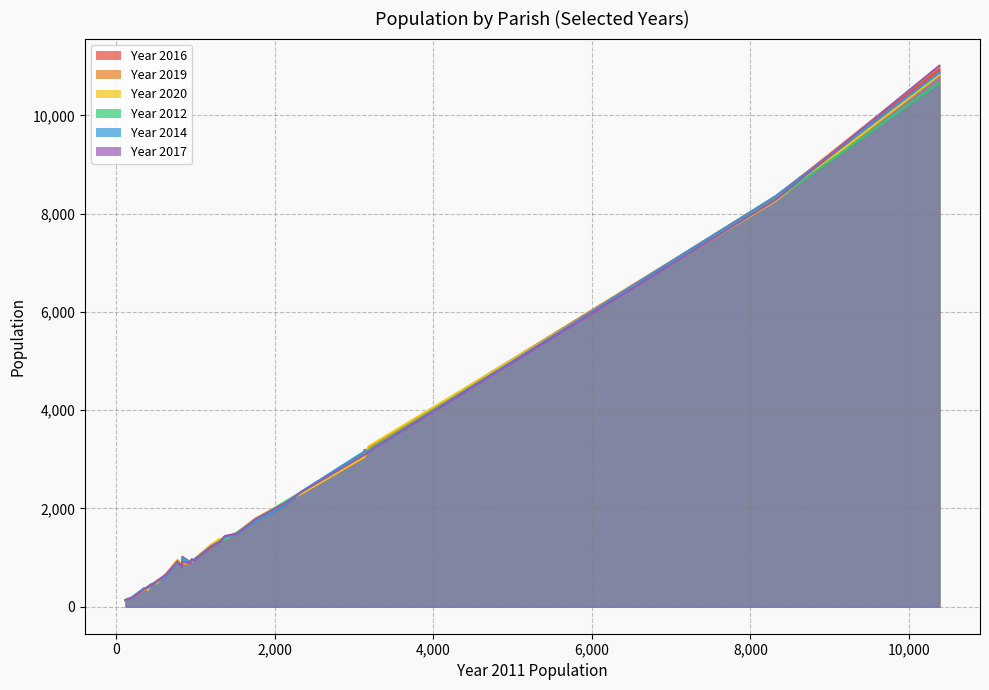

True or false: Year 2019 has a value of 893 at 933.

True